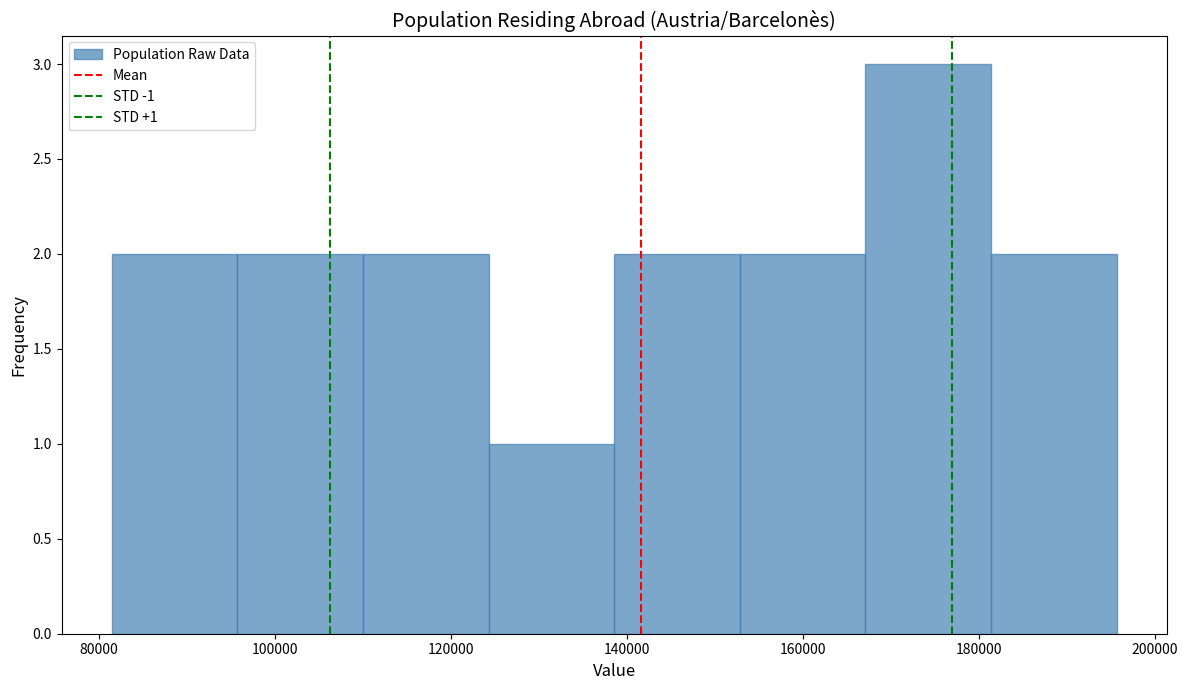

Which range on the x-axis has the tallest bar?

168000 to 182000